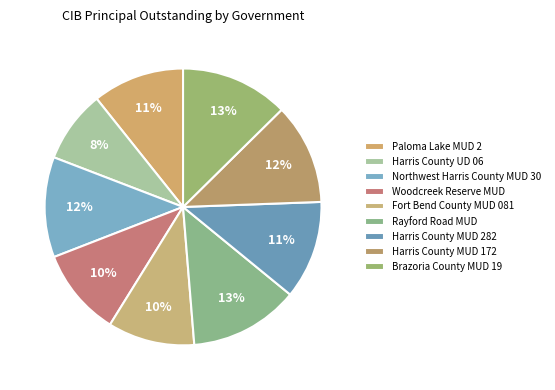

Count the number of slices in the pie.

9